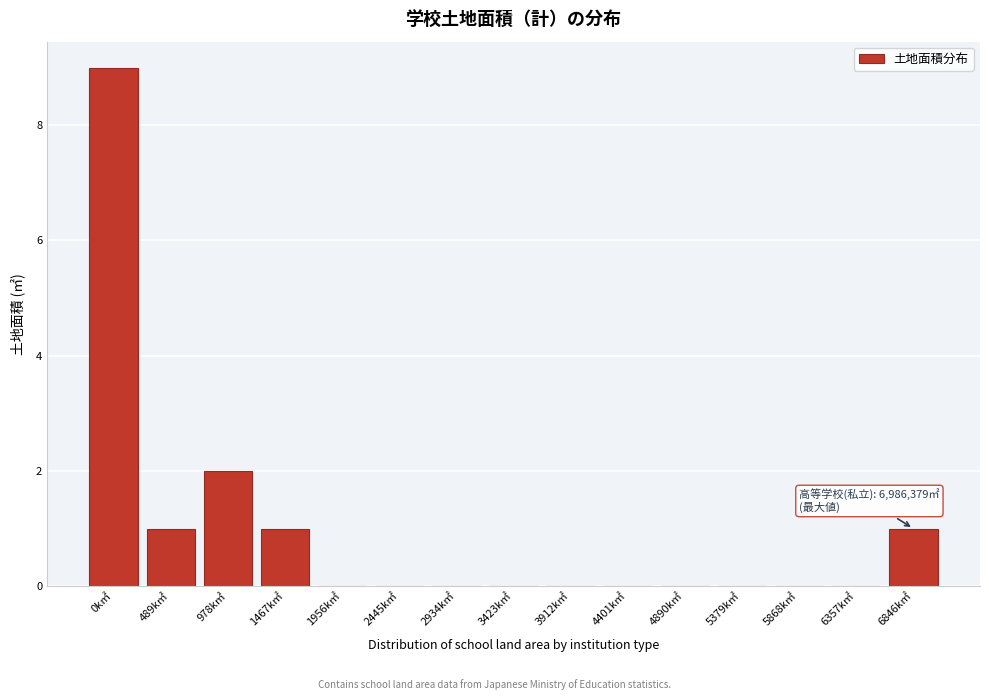

Reading left to right, extract all data points from this chart.

0k㎡=9	489k㎡=1	978k㎡=2	1467k㎡=1	1956k㎡=0	2445k㎡=0	2934k㎡=0	3423k㎡=0	3912k㎡=0	4401k㎡=0	4890k㎡=0	5379k㎡=0	5868k㎡=0	6357k㎡=0	6846k㎡=1